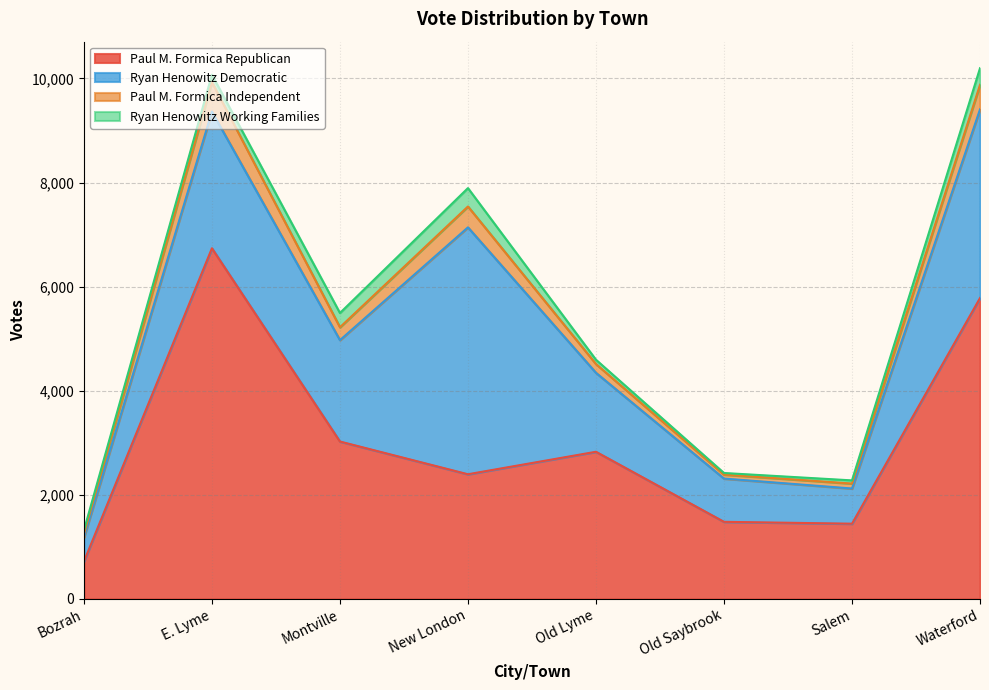

True or false: Paul M. Formica Independent has a value of 2693 at Montville.

False